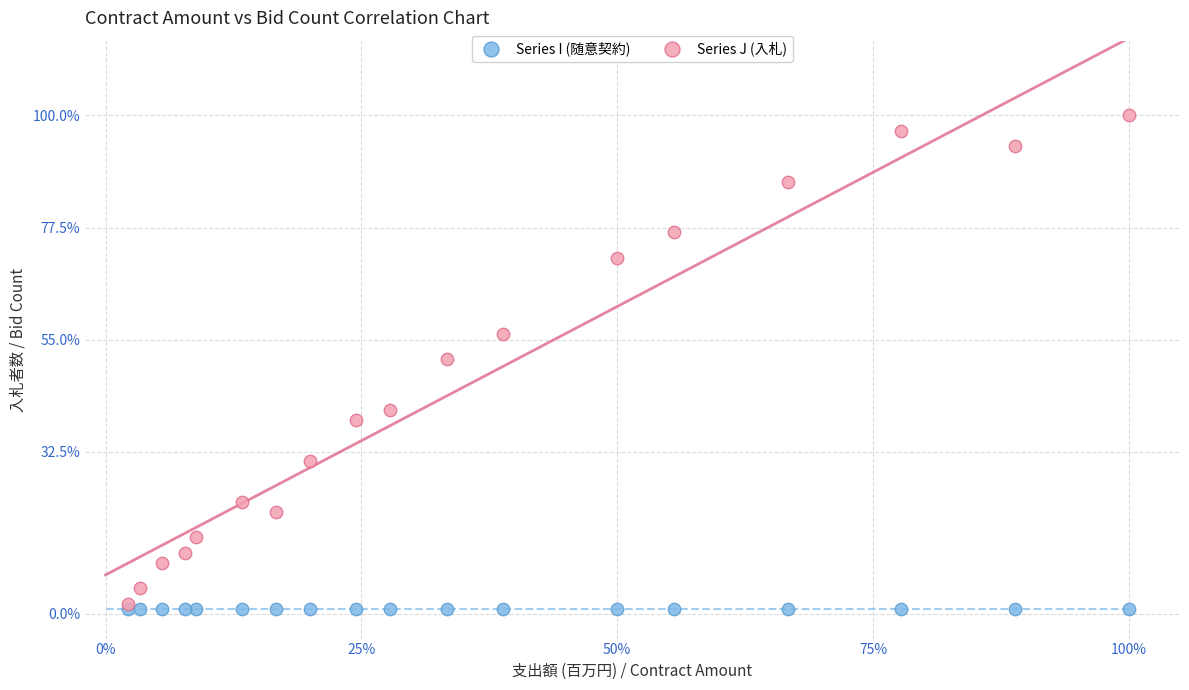

What are all the series names shown in the legend?

Series I (随意契約), Series J (入札)